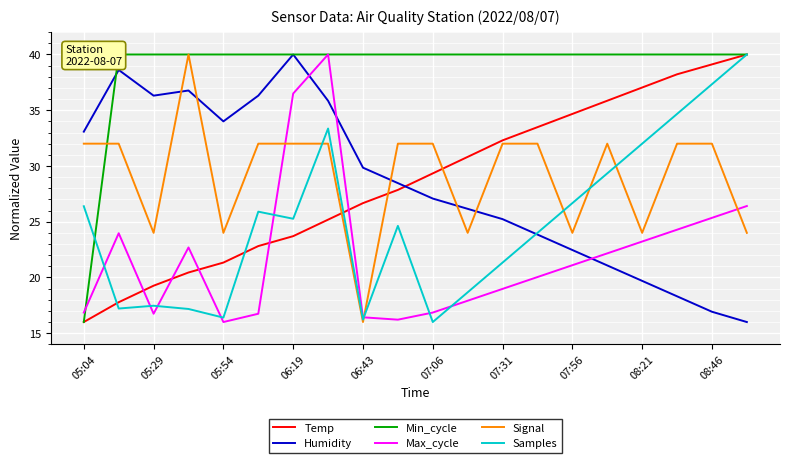

True or false: Humidity and Max_cycle cross at least once.

True